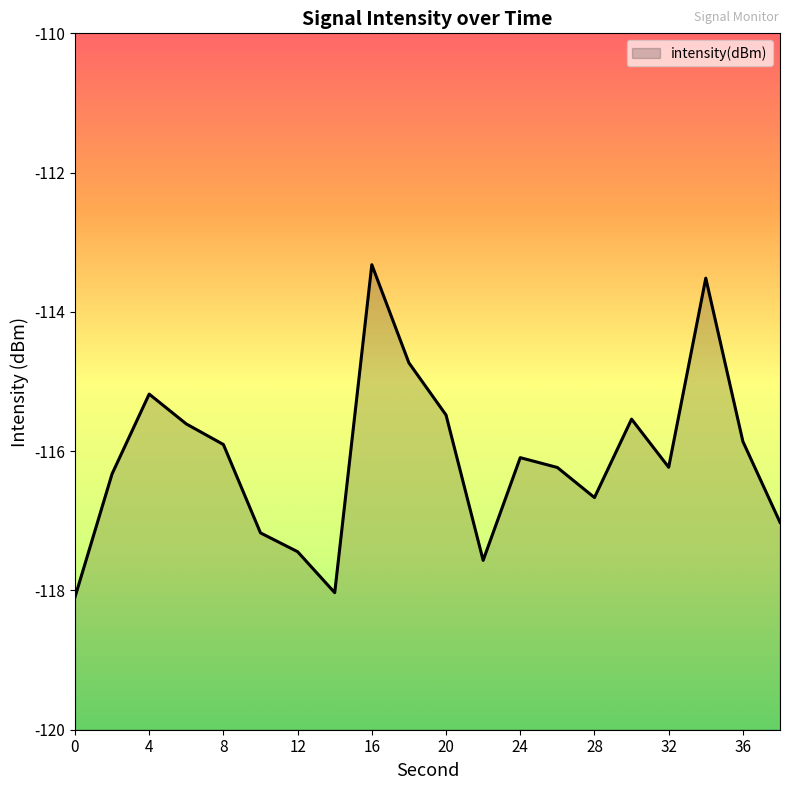

Count the number of data series in this chart.

1